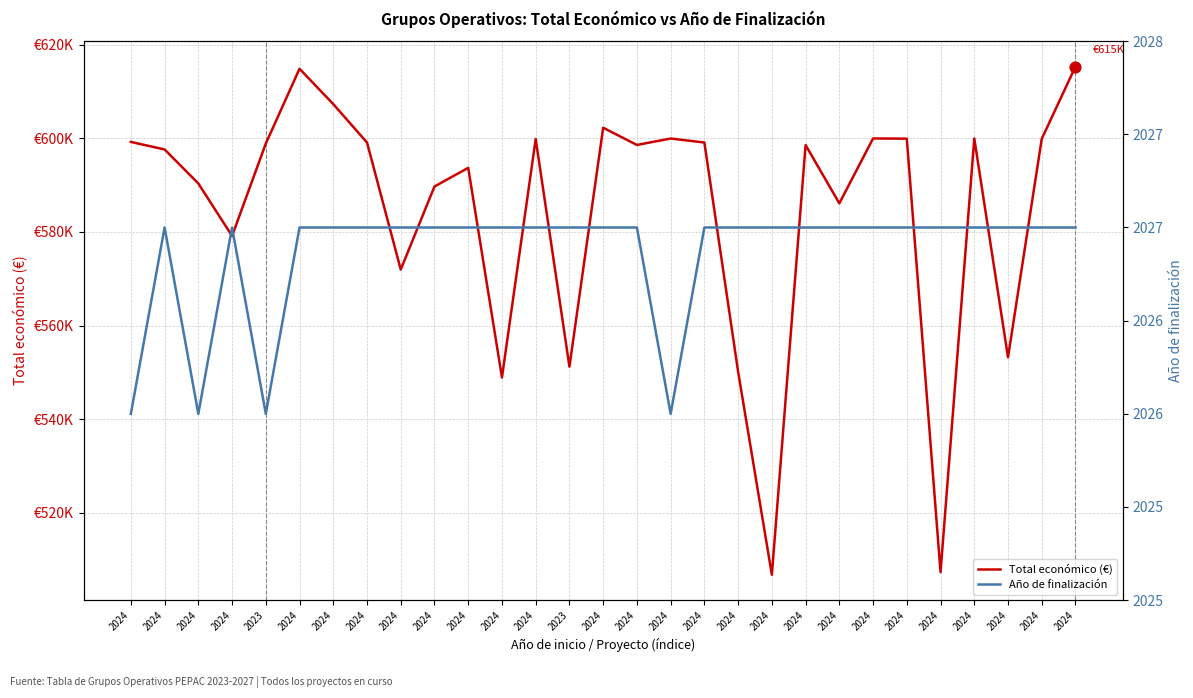

Which series has the widest spread of Y values?

Total económico (€)